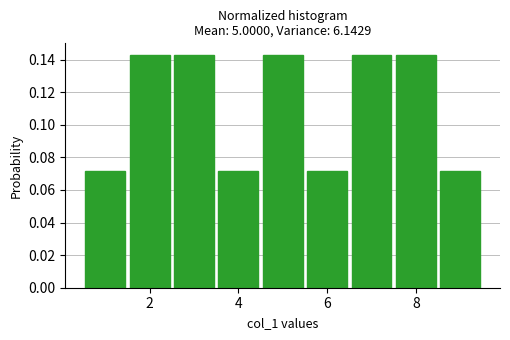

Reading left to right, list every bar in this chart as the range it spans on the x-axis followed by its height. Neither the bar edges nor the heights are printed on the chart, so give them approximately, as read against the axes.

0.5 to 1.5: 0.072
1.5 to 2.5: 0.142
2.5 to 3.5: 0.142
3.5 to 4.5: 0.072
4.5 to 5.5: 0.142
5.5 to 6.5: 0.072
6.5 to 7.5: 0.142
7.5 to 8.5: 0.142
8.5 to 9.5: 0.072